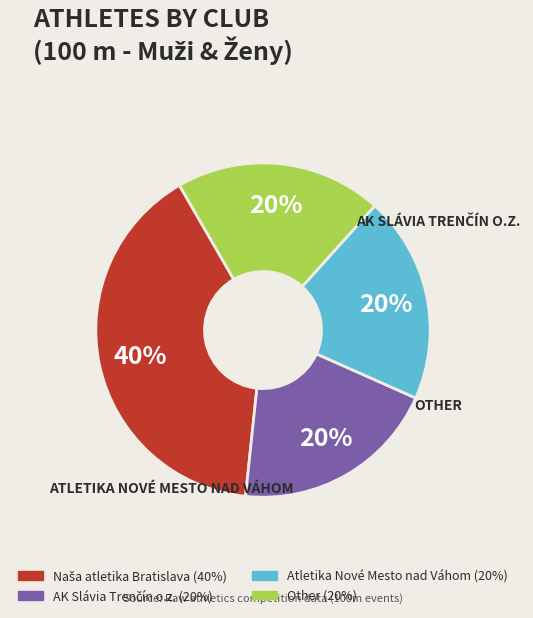

Is Atletika Nové Mesto nad Váhom the majority of the pie?

No